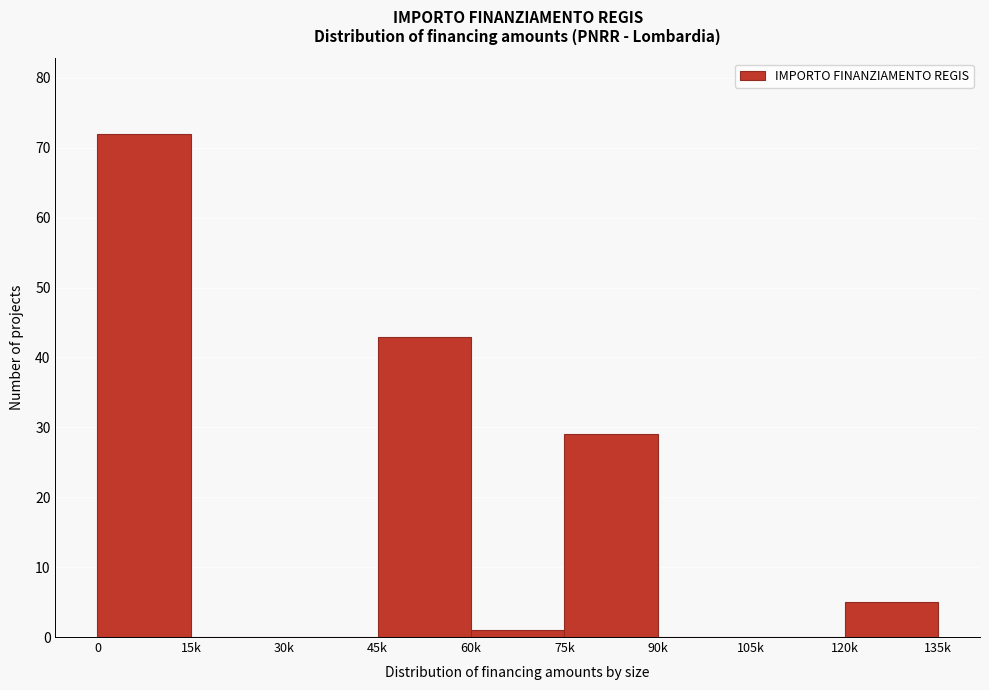

Reading right to left, extract all data points from this chart.

120k=5	105k=0	90k=0	75k=29	60k=1	45k=43	30k=0	15k=0	0=72